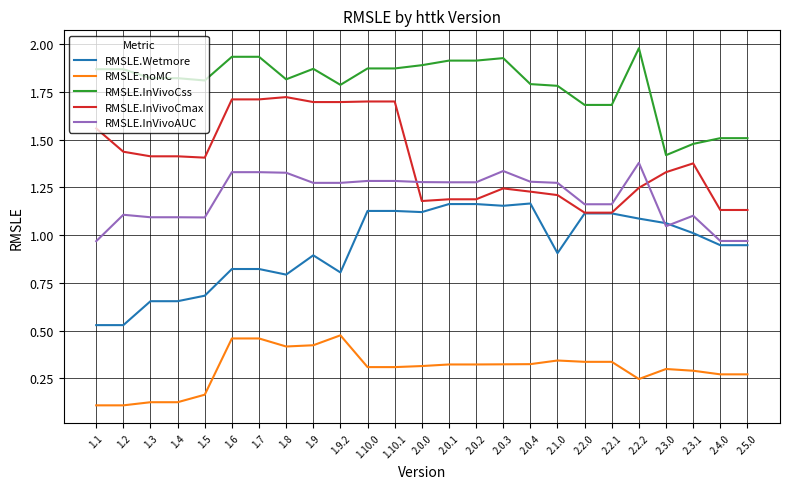

Is the value of RMSLE.Wetmore at 2.0.1 greater than the value of RMSLE.noMC at 1.3?

Yes